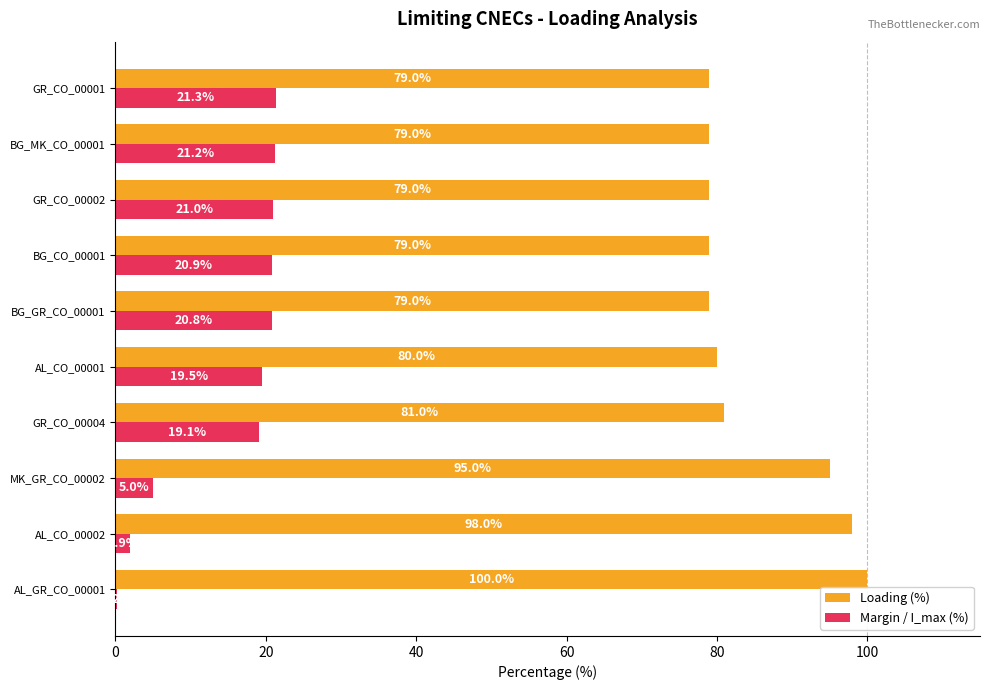

What is the average value of the Margin / I_max (%) series?

15.1